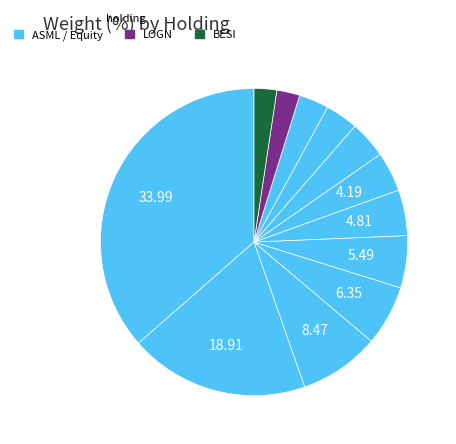

How many segments does this pie chart have?

12